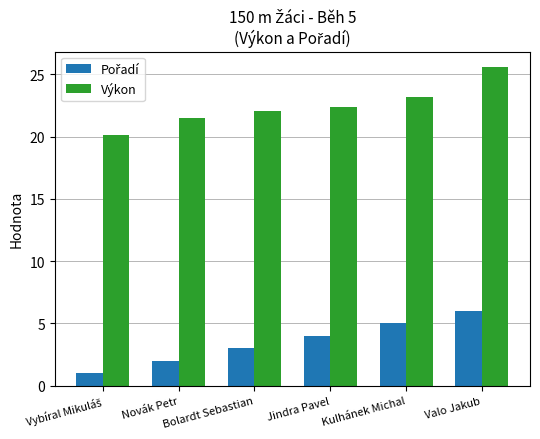

What is the difference between the maximum and minimum values in the Výkon series?

5.4